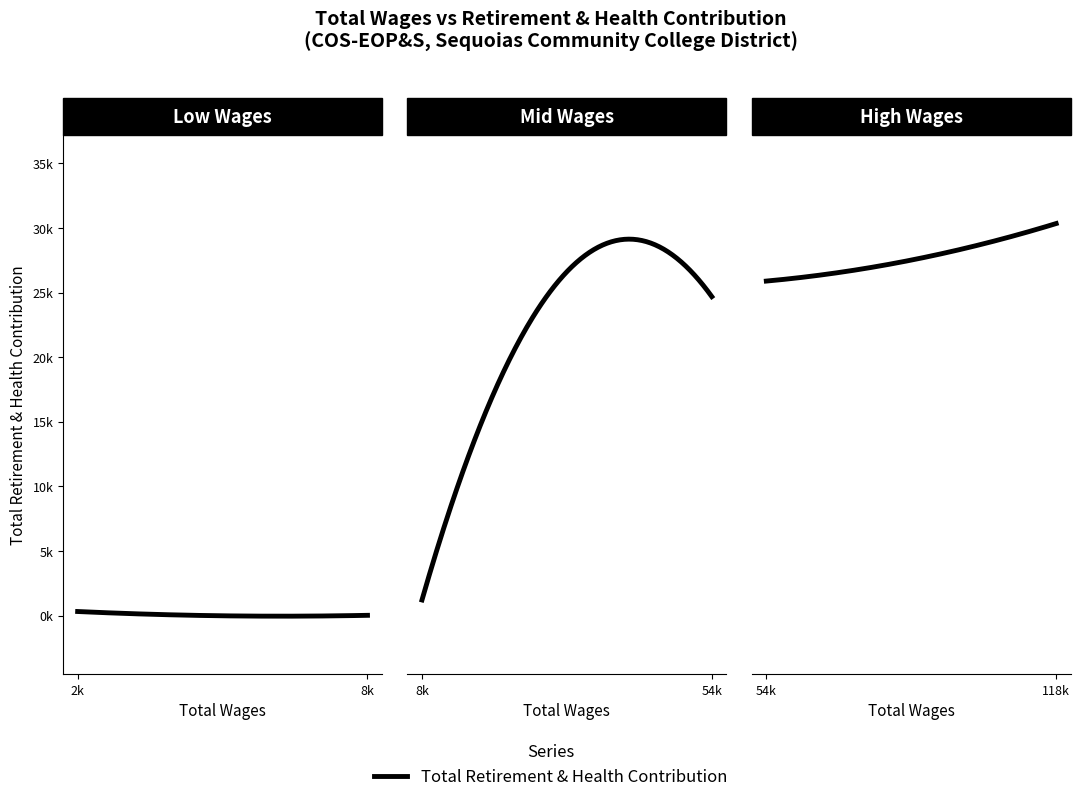

Reading left to right, transcribe all the data shown in this chart.

0=30341	1=27512	2=25887	3=25393	4=24795	5=0	6=0	7=0	8=328